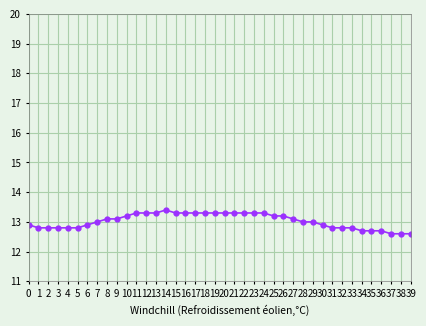

True or false: there are more than 0 points higher than both neighbors.

True